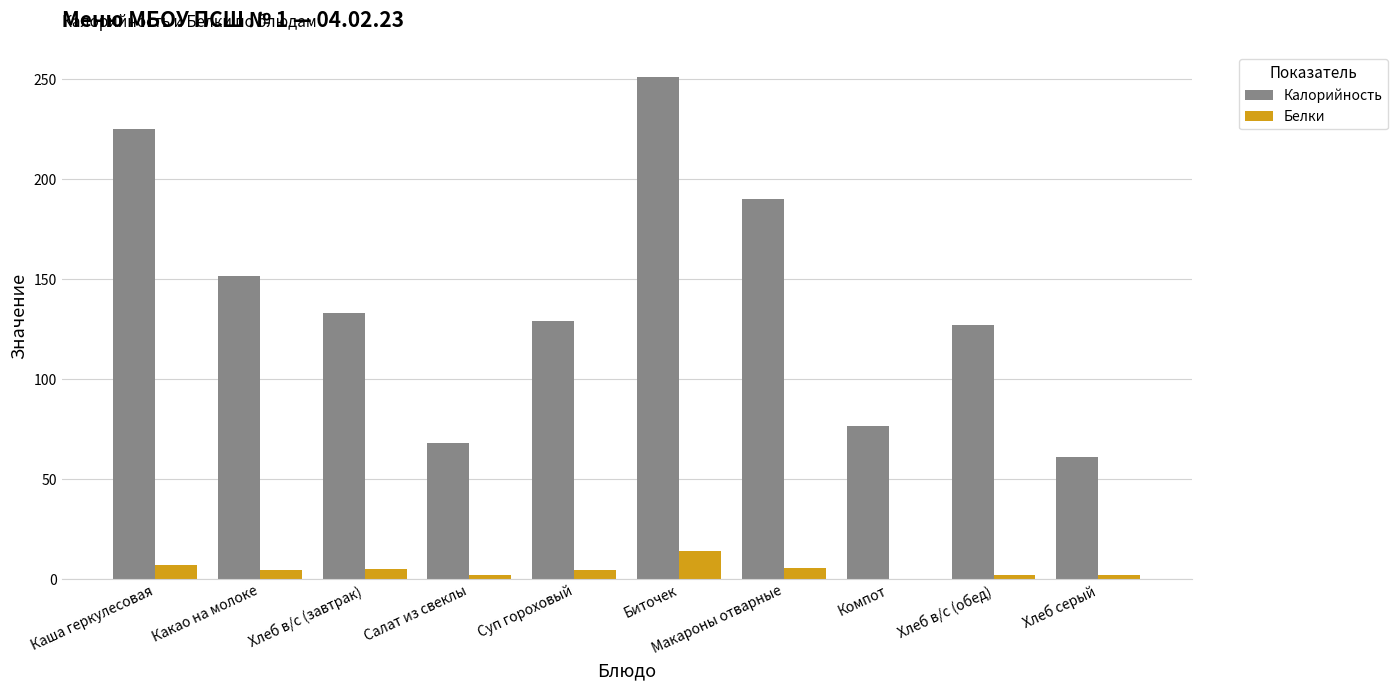

At which label is Калорийность closest to 156?

Какао на молоке